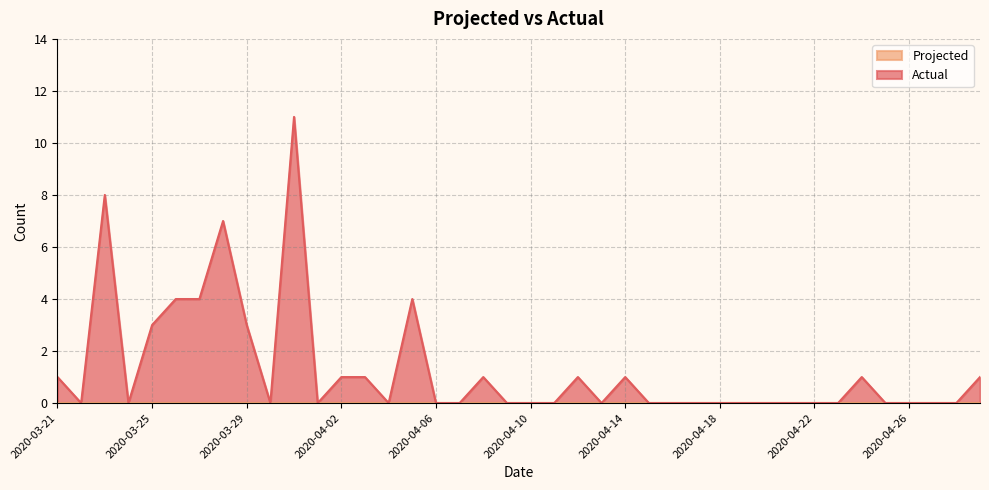

The value at 2020-03-28 is 4. True or false?

False